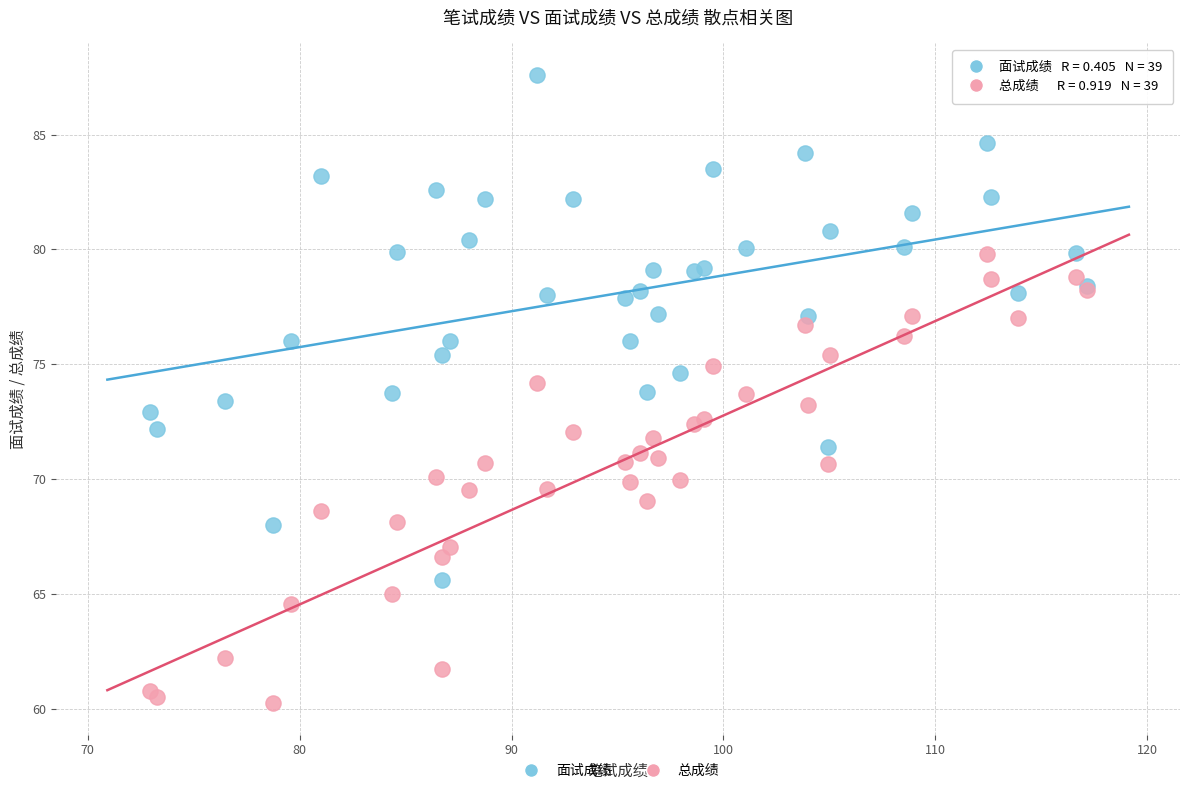

Which series has the widest spread of Y values?

面试成绩